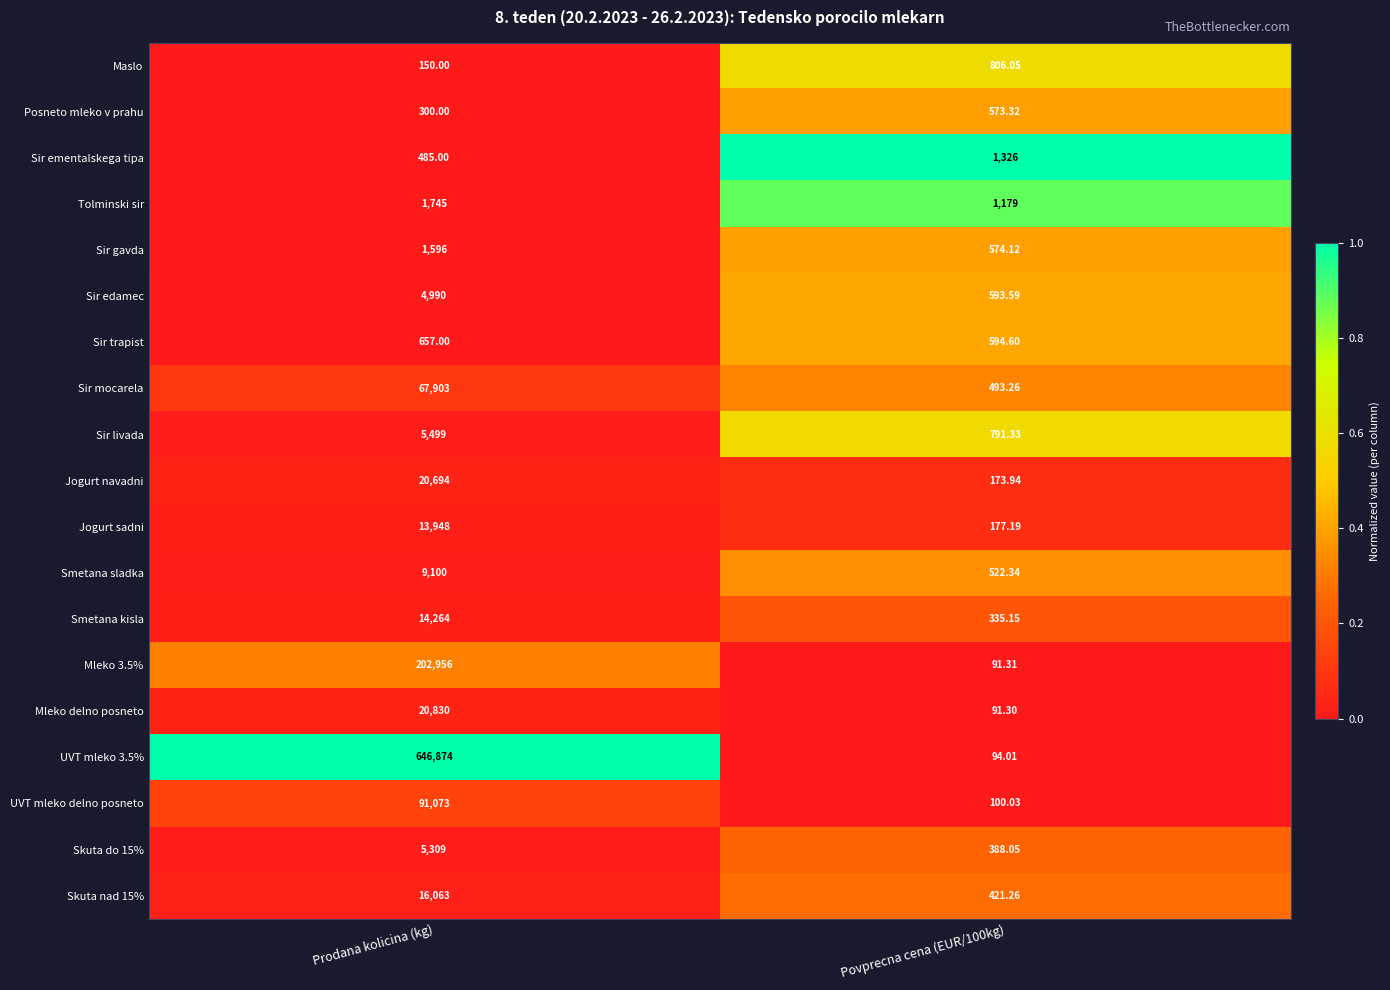

Which category has the highest value across all series?

Prodana kolicina (kg)